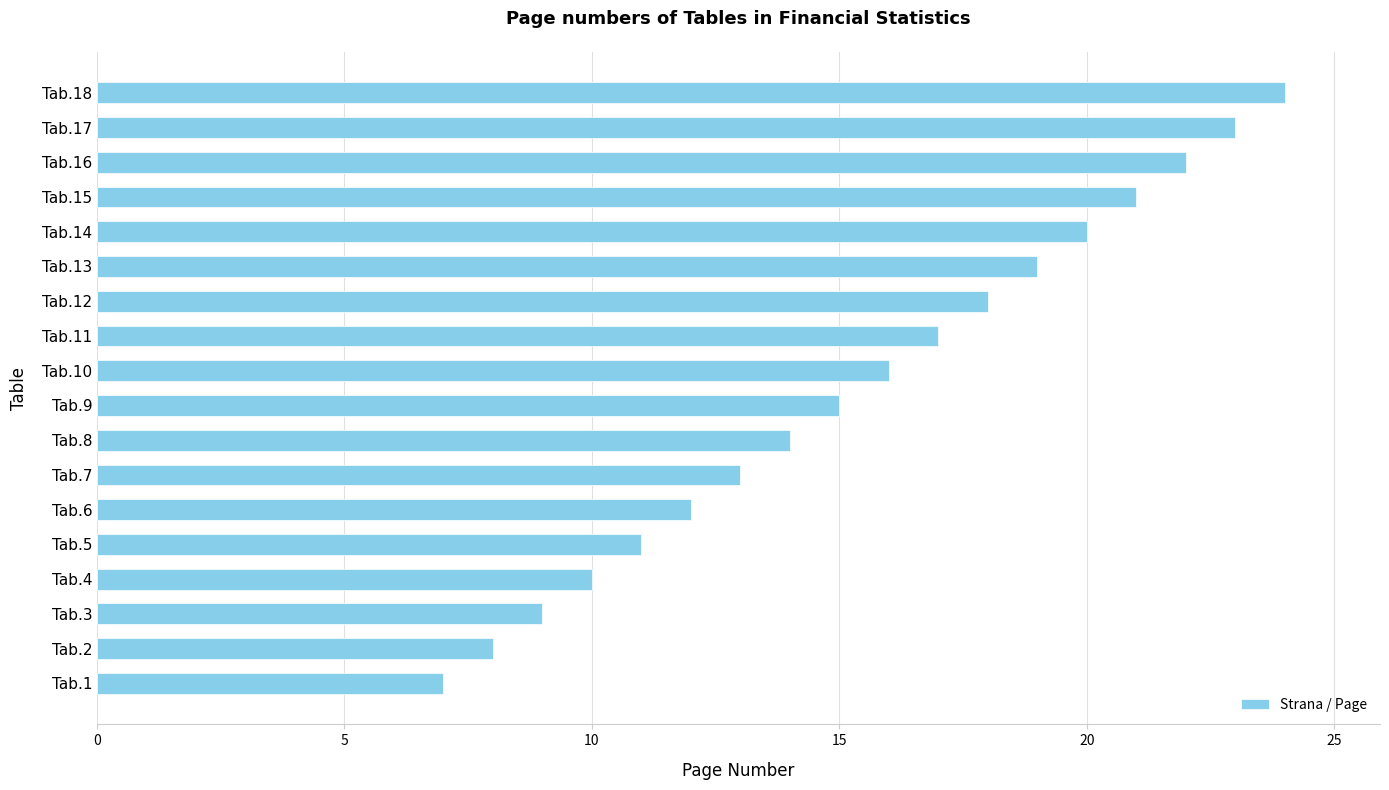

What is the smallest value displayed?

7